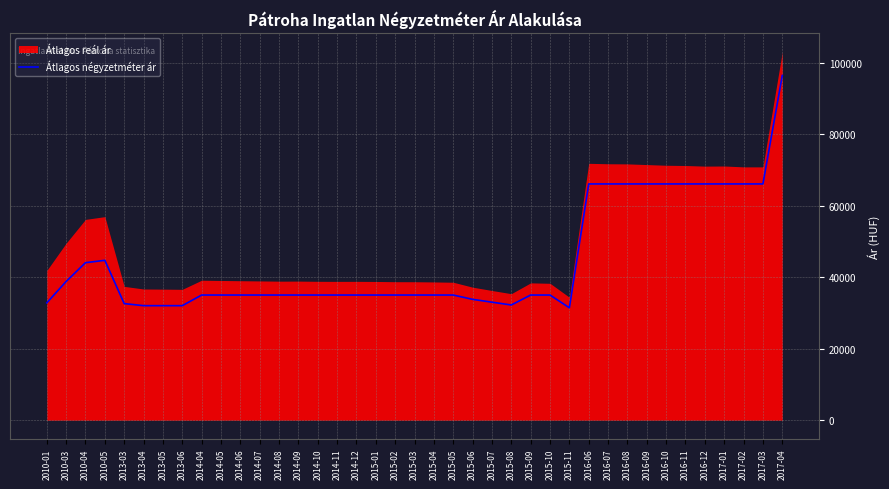

The value of Átlagos négyzetméter ár at 2015-10 is 47494. True or false?

False